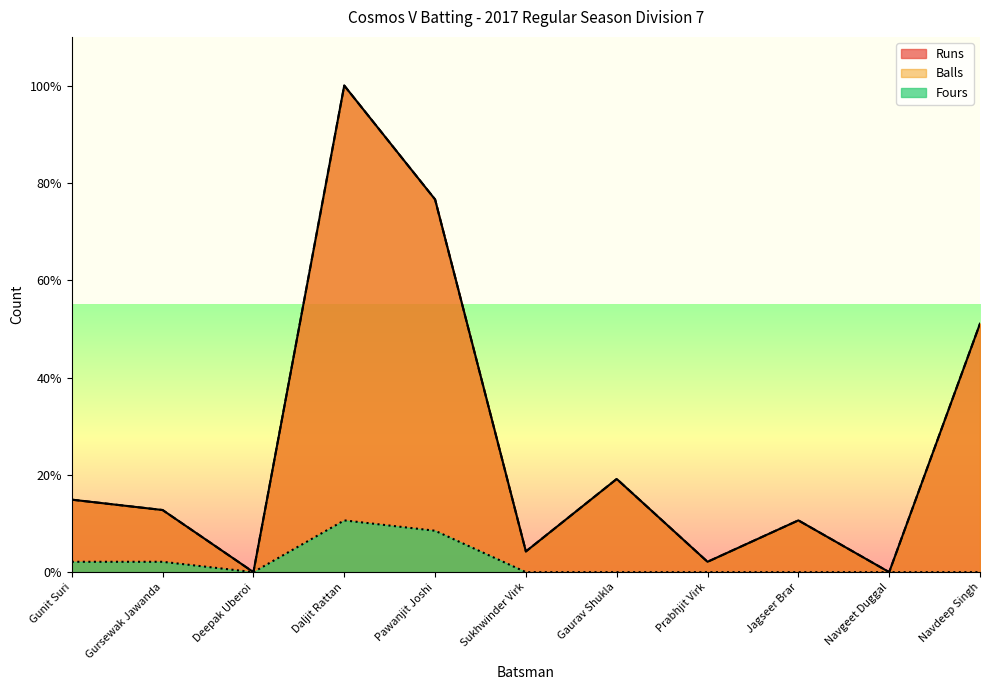

How many interior local peaks does the Fours series have?

1